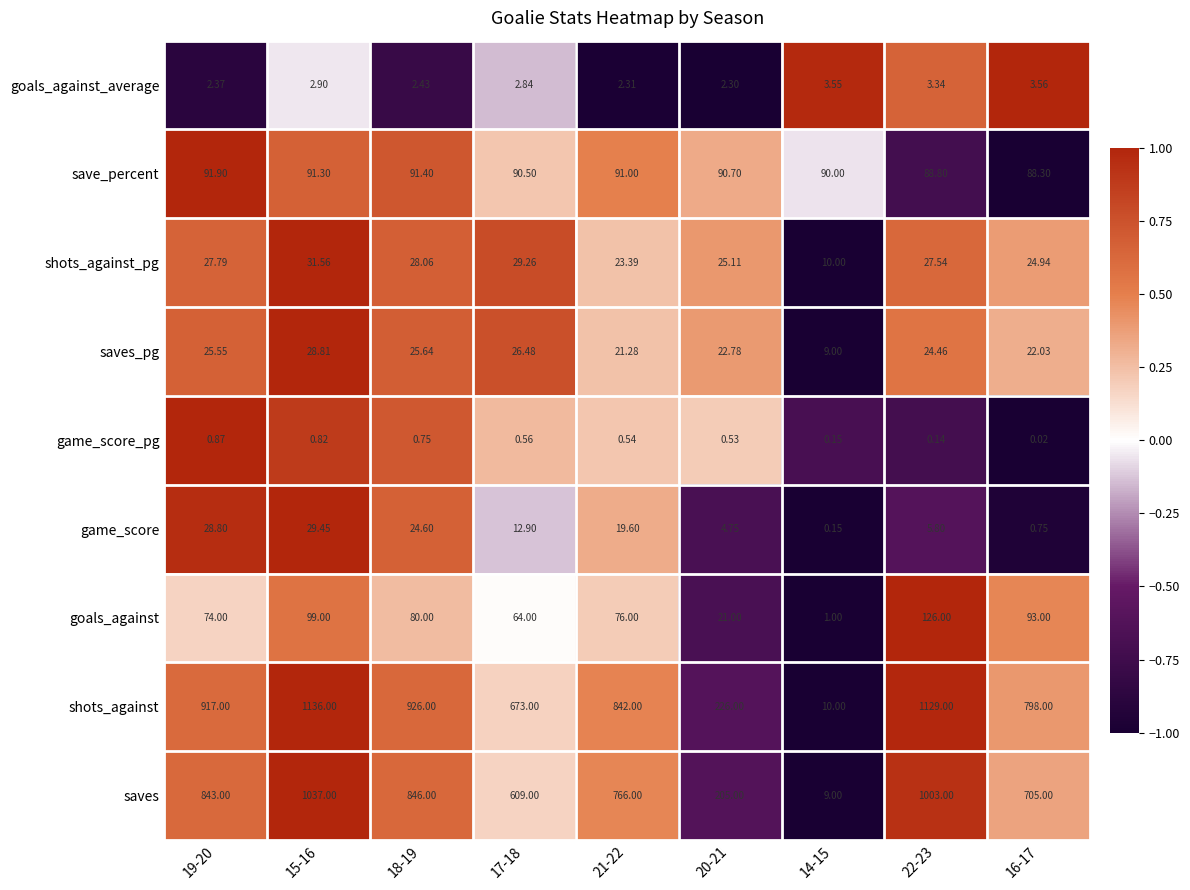

Which series changed the most between 19-20 and 18-19?

shots_against